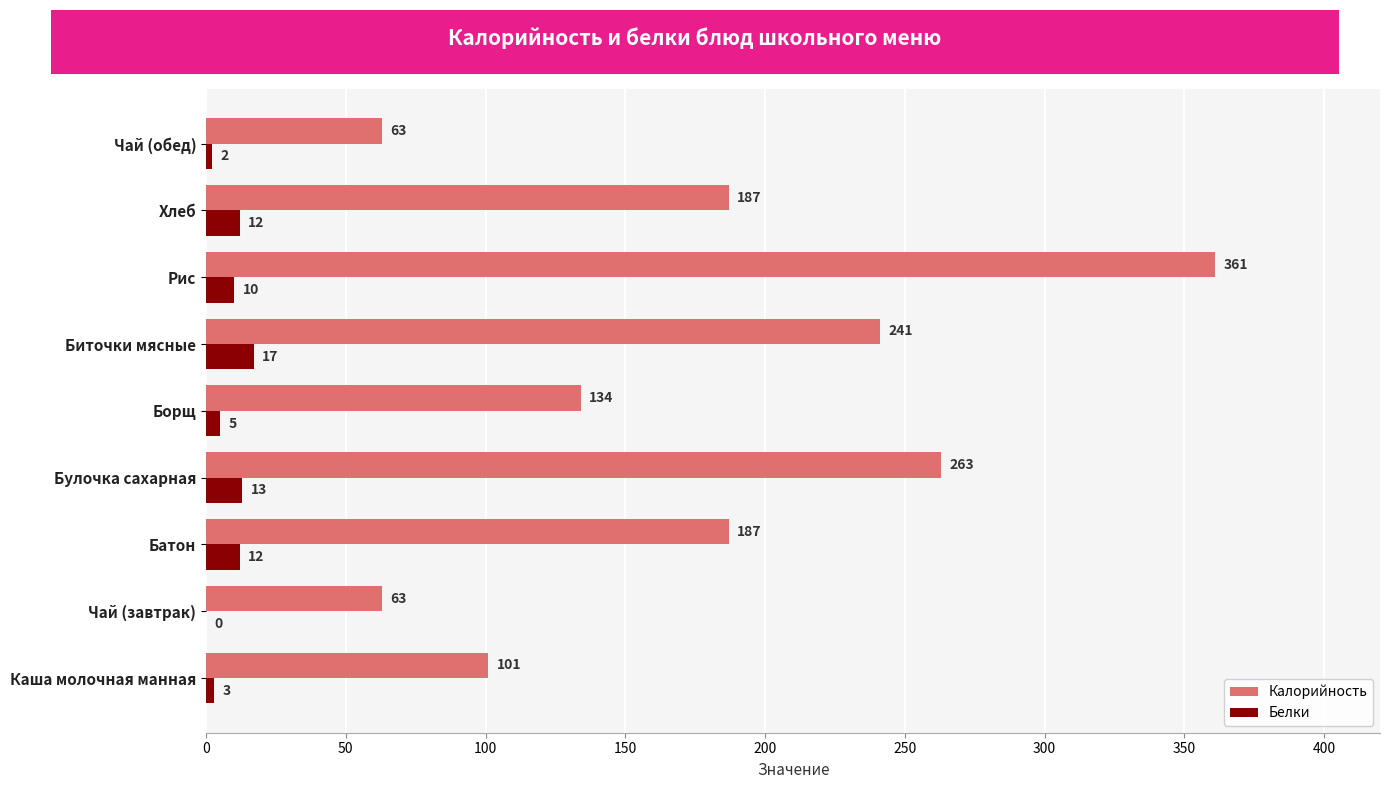

At which category is the sum across all series the highest?

Рис